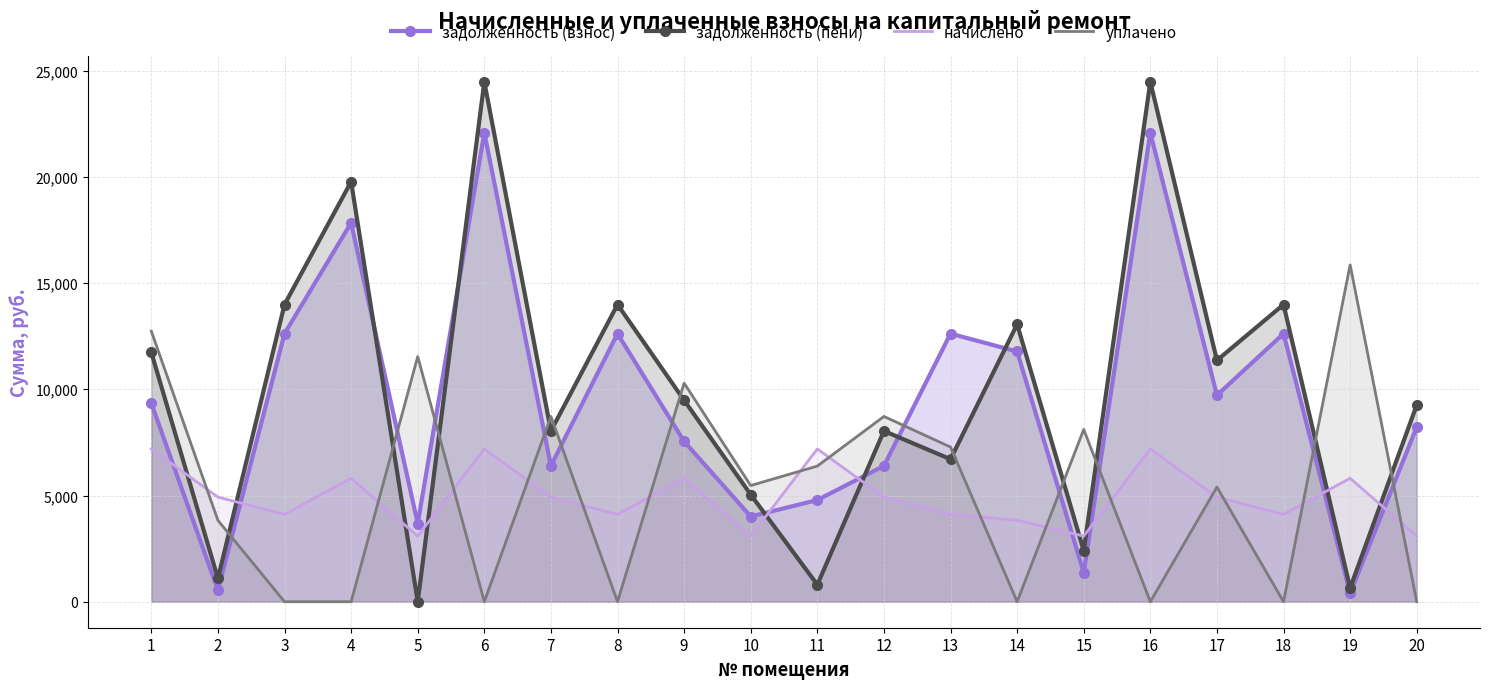

What is the difference between the maximum and minimum values in the уплачено series?

15857.8